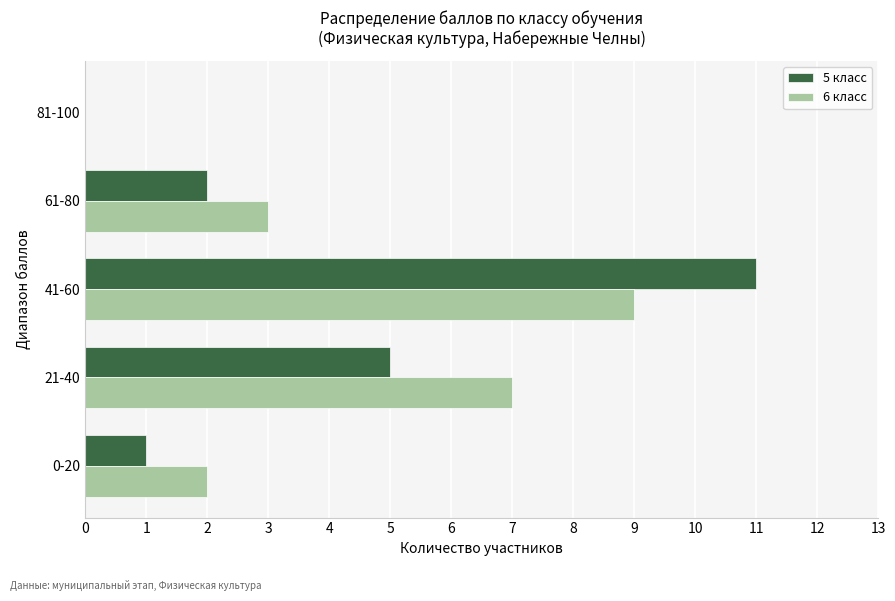

What are all the series names shown in the legend?

5 класс, 6 класс